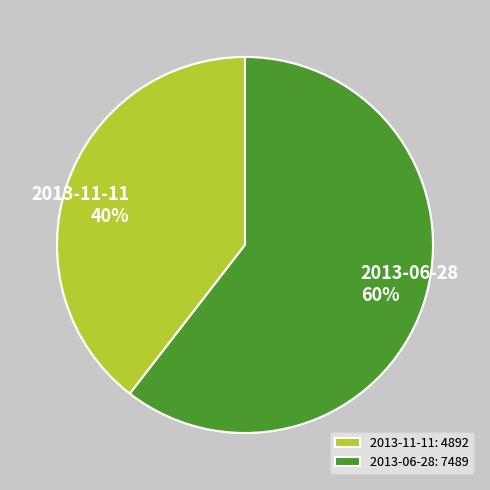

To the nearest percent, what is the combined percentage of 2013-06-28 and 2013-11-11?

100%